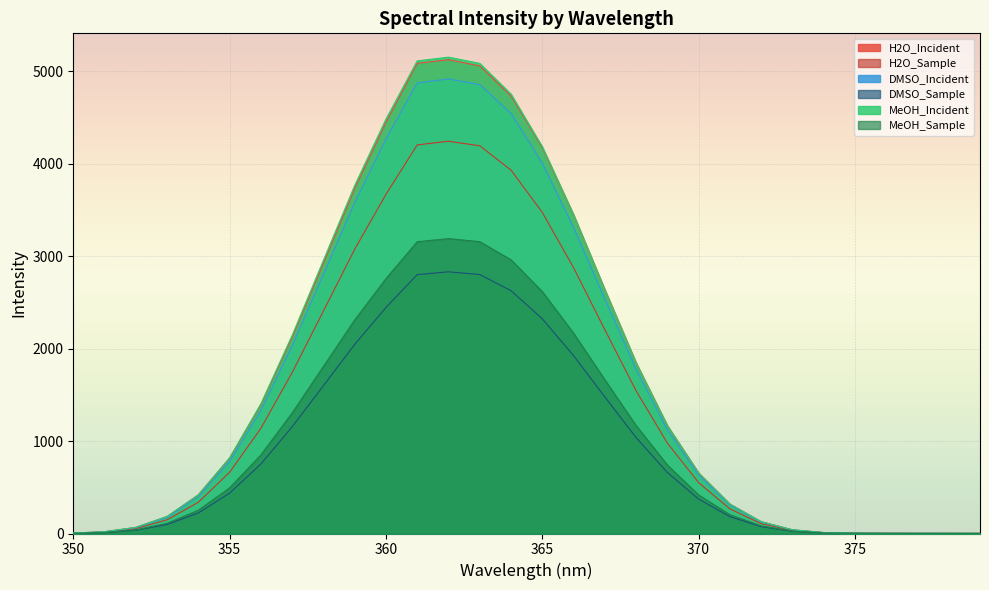

Reading right to left, what are all the values shown in this chart?

H2O_Incident: 379=1.0	378=1.1	377=1.3	376=1.6	375=2.7	374=10.1	373=40.3	372=127.4	371=317.6	370=653.8	369=1165.6	368=1845.4	367=2637.2	366=3446.3	365=4173.4	364=4733.9	363=5059.6	362=5126.5	361=5087.0	360=4447.6	359=3732.2	358=2924.5	357=2121.5	356=1392.8	355=815.5	354=418.1	353=183.3	352=66.2	351=19.1	350=4.9
H2O_Sample: 379=0.9	378=1.0	377=1.2	376=1.4	375=2.3	374=8.7	373=33.8	372=106.5	371=266.9	370=550.4	369=978.8	368=1544.6	367=2205.4	366=2876.8	365=3474.9	364=3932.2	363=4195.2	362=4244.6	361=4204.8	360=3669.6	359=3075.1	358=2407.4	357=1741.5	356=1137.8	355=662.7	354=338.3	353=148.0	352=53.5	351=15.4	350=4.0
DMSO_Incident: 379=1.0	378=1.2	377=1.4	376=1.7	375=2.8	374=10.0	373=38.9	372=123.1	371=306.4	370=629.7	369=1122.6	368=1777.1	367=2537.7	366=3312.4	365=4008.1	364=4544.7	363=4857.4	362=4918.3	361=4875.0	360=4267.6	359=3580.1	358=2804.5	357=2031.5	356=1331.8	355=778.3	354=397.8	353=174.3	352=62.8	351=18.1	350=4.7
DMSO_Sample: 379=0.7	378=0.8	377=1.0	376=1.1	375=1.8	374=6.2	373=23.5	372=73.7	371=182.6	370=373.1	369=660.8	368=1038.3	367=1477.9	366=1925.1	365=2323.6	364=2627.4	363=2802.1	362=2831.8	361=2801.1	360=2445.6	359=2046.6	358=1600.0	357=1154.8	356=752.7	355=437.1	354=222.5	353=97.4	352=35.2	351=10.2	350=2.8
MeOH_Incident: 379=1.0	378=1.1	377=1.3	376=1.6	375=2.7	374=10.2	373=40.5	372=128.0	371=317.8	370=654.8	369=1168.0	368=1845.5	367=2636.4	366=3449.5	365=4184.6	364=4754.0	363=5086.6	362=5154.3	361=5113.6	360=4483.0	359=3765.6	358=2955.8	357=2143.4	356=1403.2	355=819.1	354=419.3	353=184.2	352=66.6	351=19.2	350=4.9
MeOH_Sample: 379=0.7	378=0.9	377=1.0	376=1.2	375=1.9	374=6.8	373=26.2	372=82.2	371=203.5	370=417.1	369=740.9	368=1168.5	367=1663.7	366=2167.5	365=2618.0	364=2961.6	363=3157.7	362=3190.9	361=3157.2	360=2757.7	359=2310.4	358=1807.8	357=1305.0	356=850.4	355=493.9	354=252.1	353=110.5	352=39.9	351=11.6	350=3.1